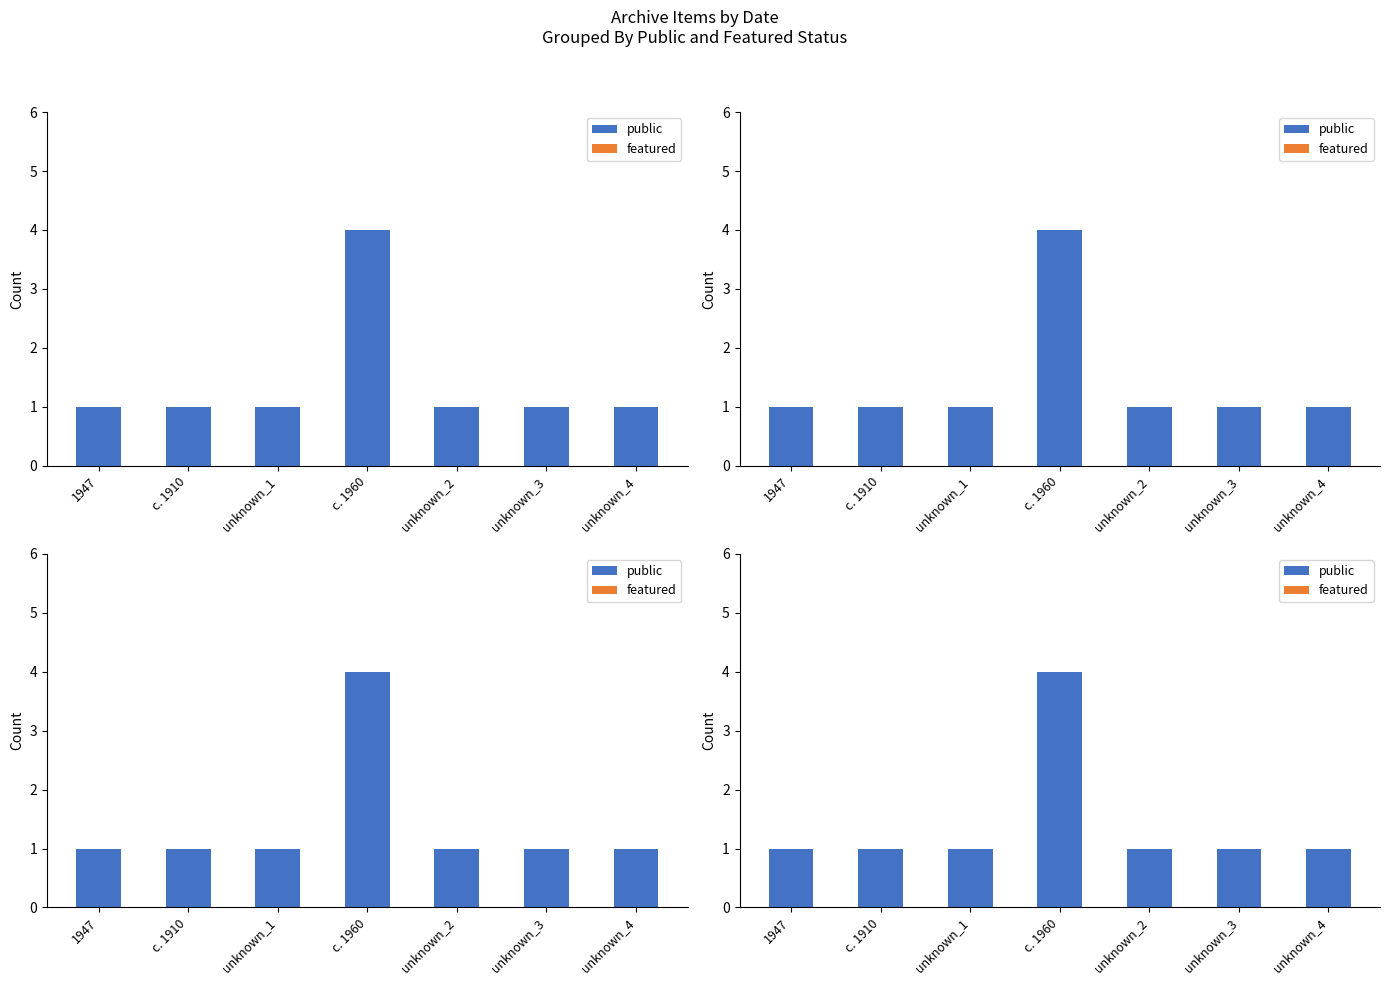

What is the label of the 1st bar from the left?

1947